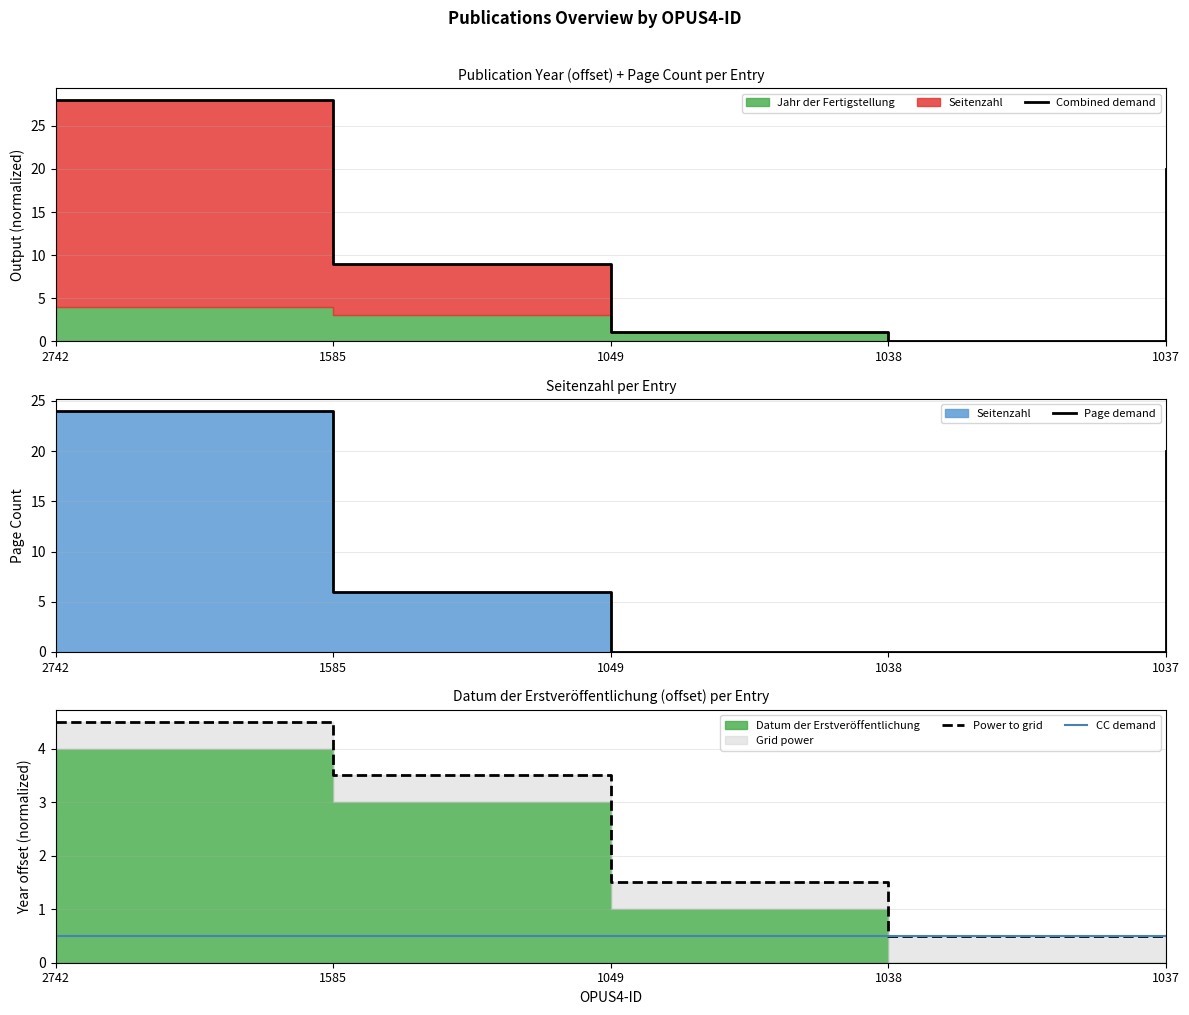

True or false: CC demand has more than 0 interior local peaks.

False